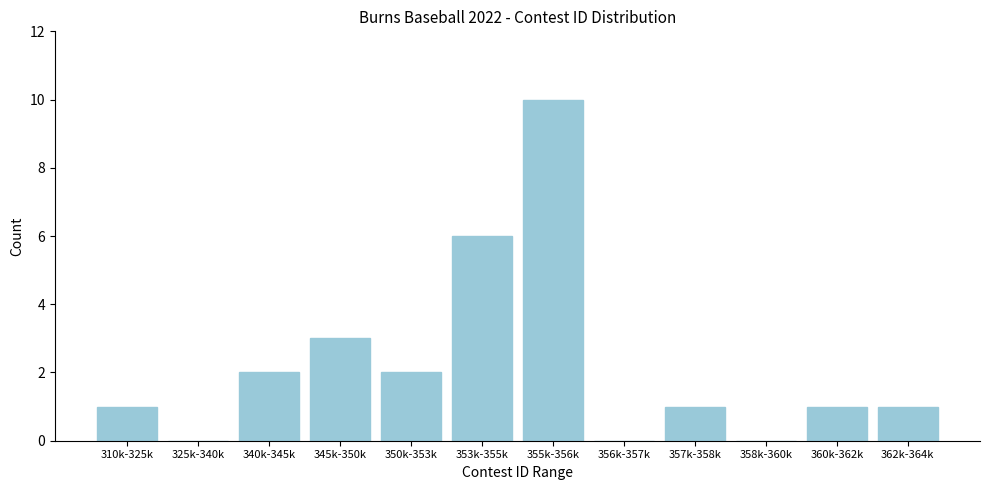

Reading left to right, what are all the values shown in this chart?

310k-325k=1	325k-340k=0	340k-345k=2	345k-350k=3	350k-353k=2	353k-355k=6	355k-356k=10	356k-357k=0	357k-358k=1	358k-360k=0	360k-362k=1	362k-364k=1